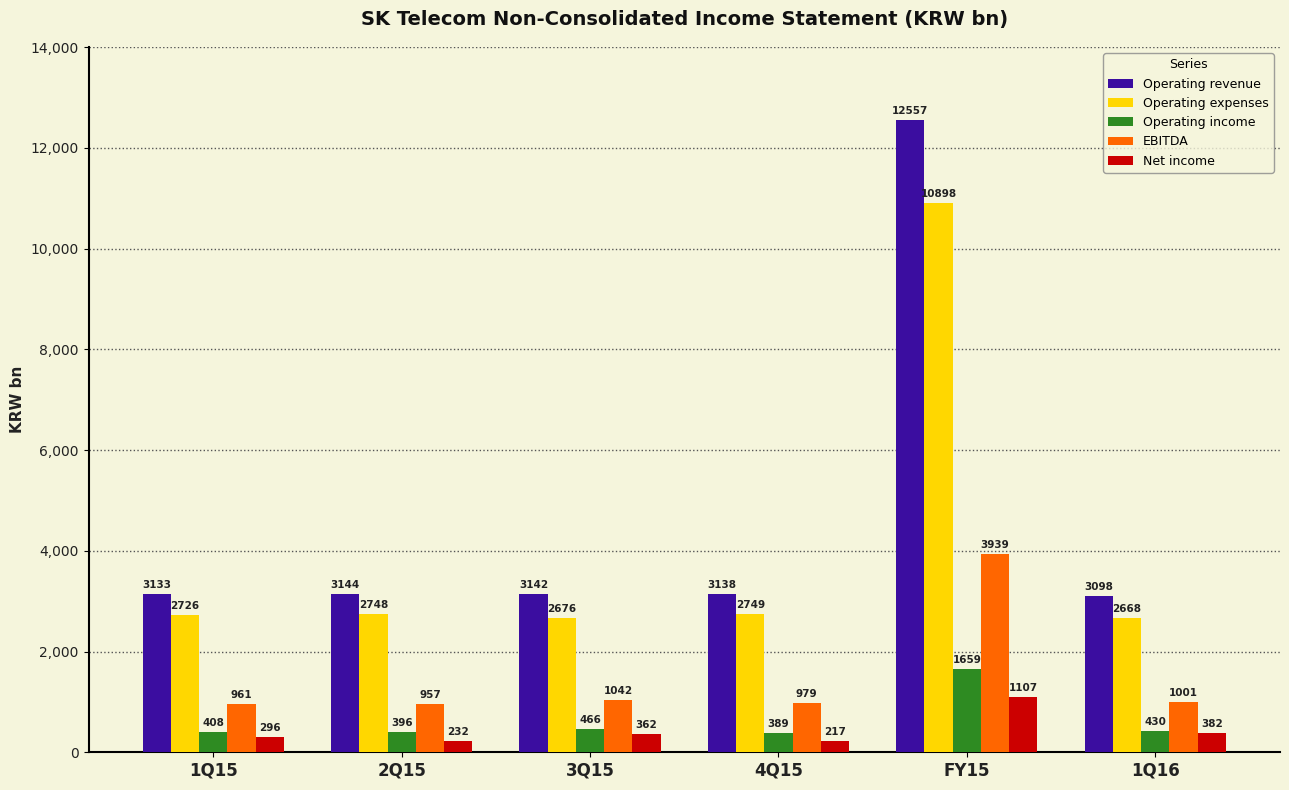

At which label is Operating expenses closest to 6783?

4Q15